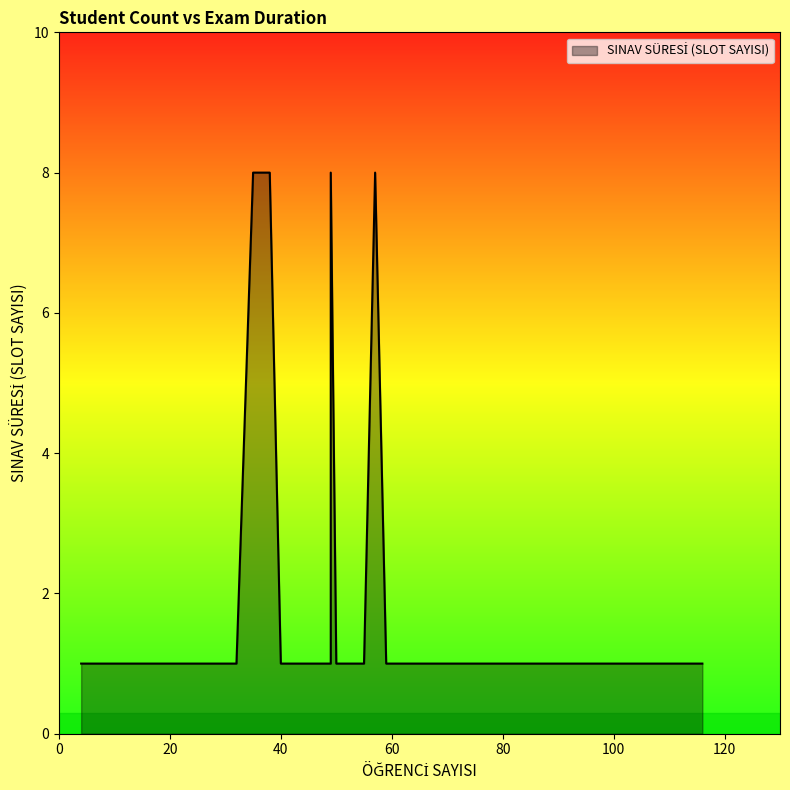

How many lines are shown in the chart?

1